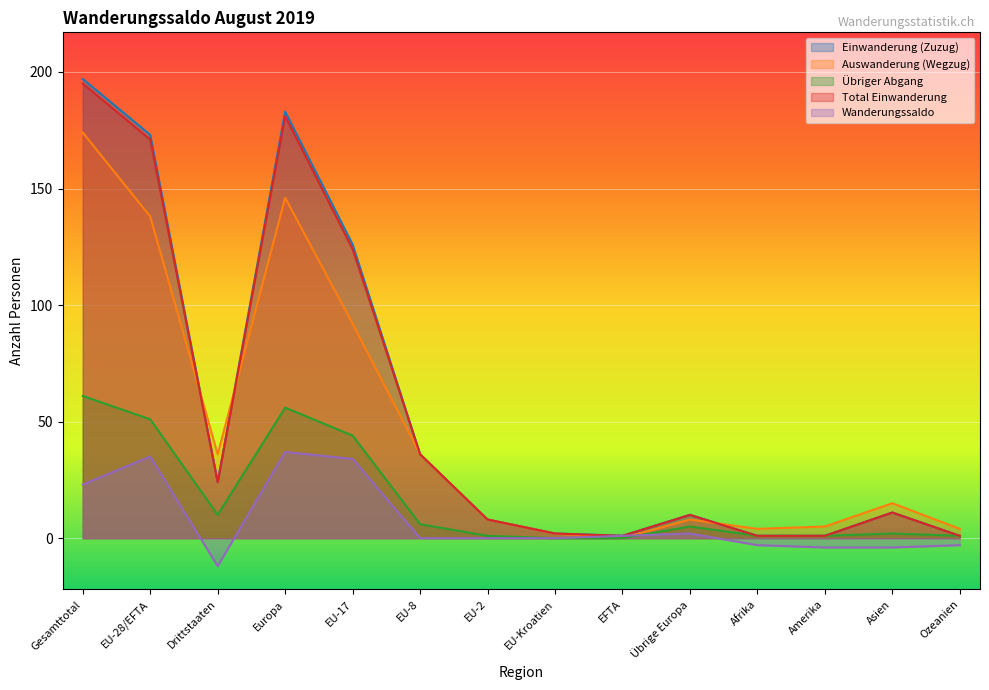

Count the number of data series in this chart.

5